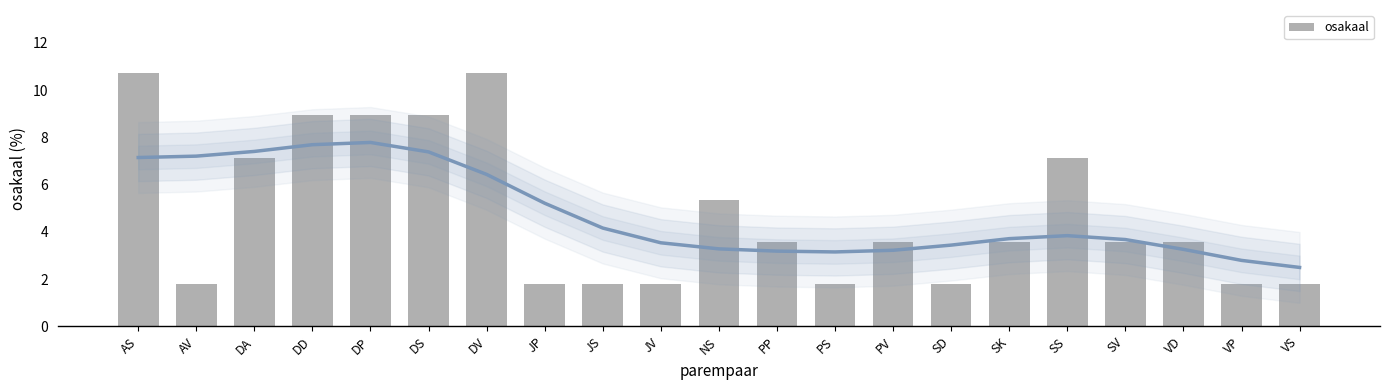

What position from the left is VS?

21